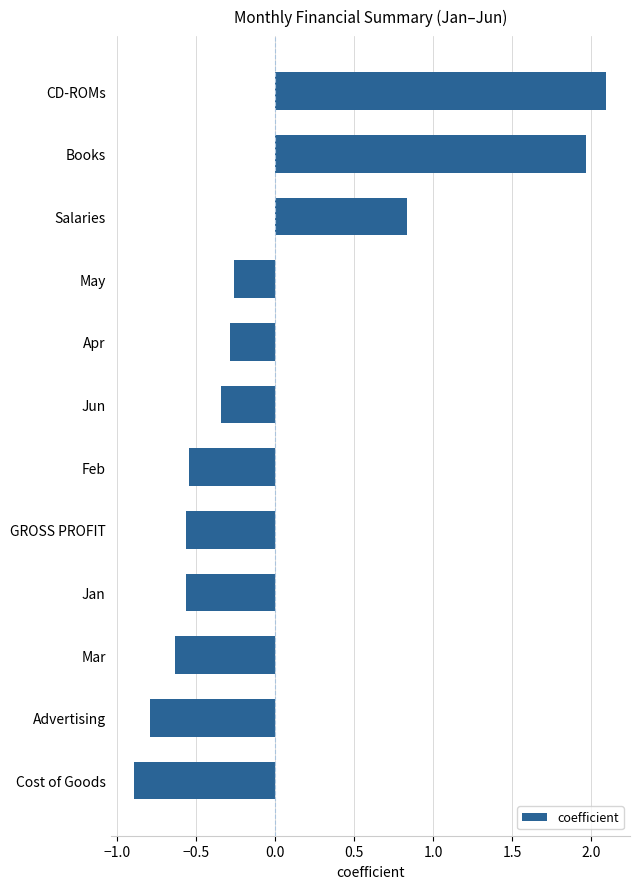

Which label corresponds to the largest value in the chart?

CD-ROMs